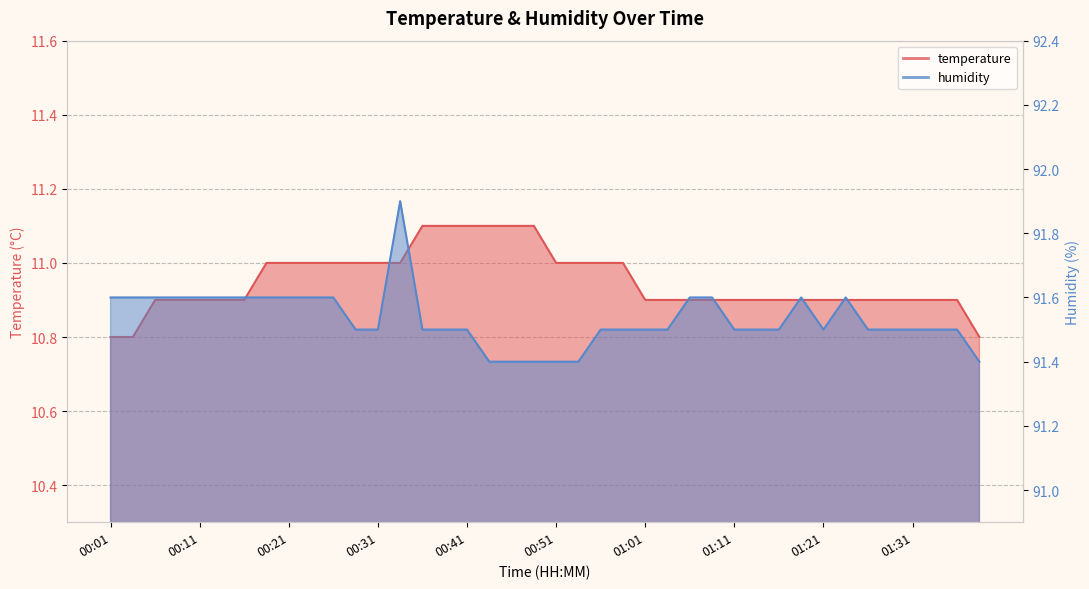

Rank the series at 00:51 from highest to lowest value.

humidity, temperature